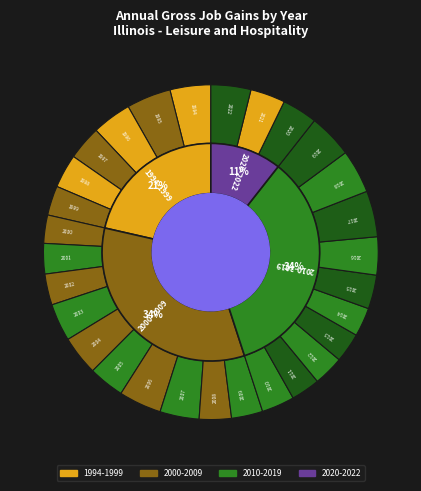

To the nearest percent, what is the average slice percentage?

3%